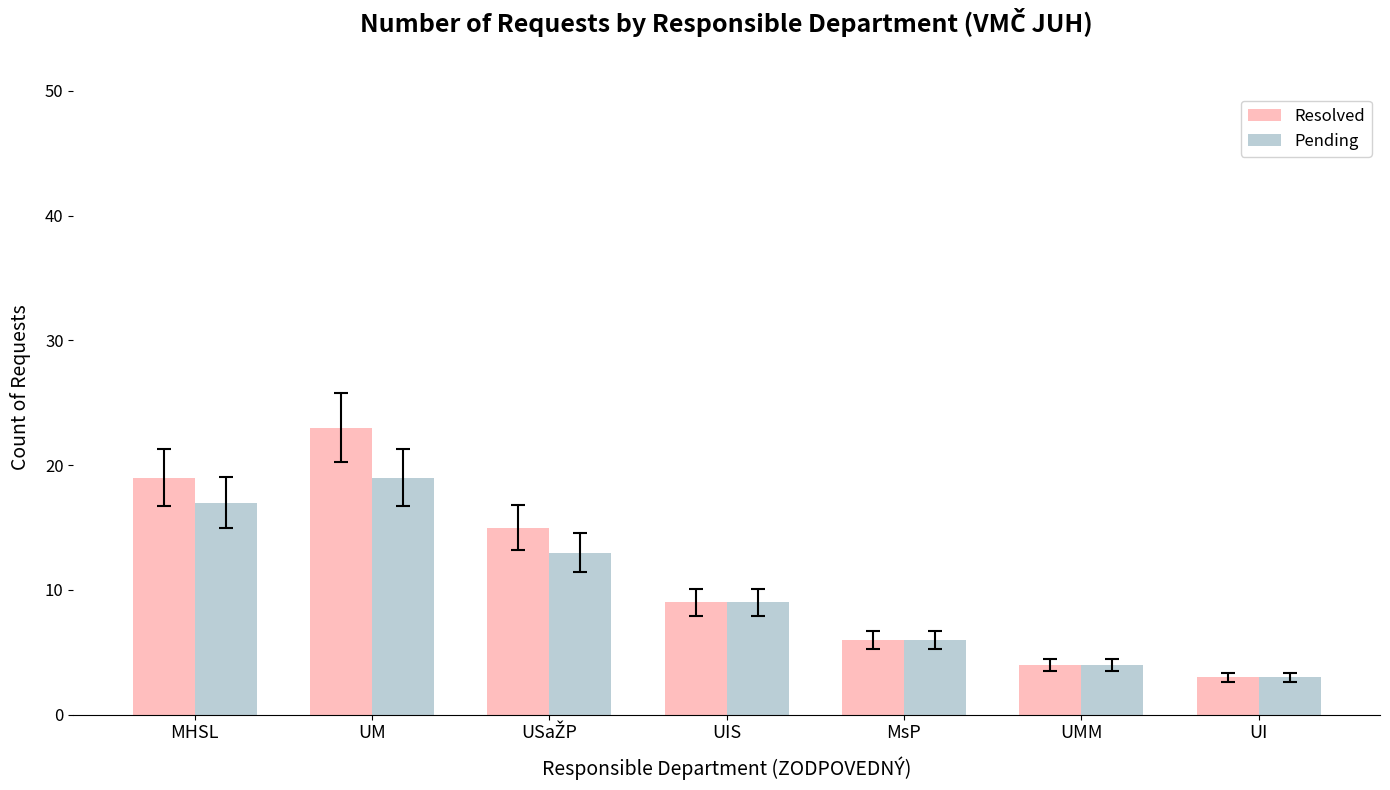

What is the sum of the Resolved values at UM and MHSL?

42